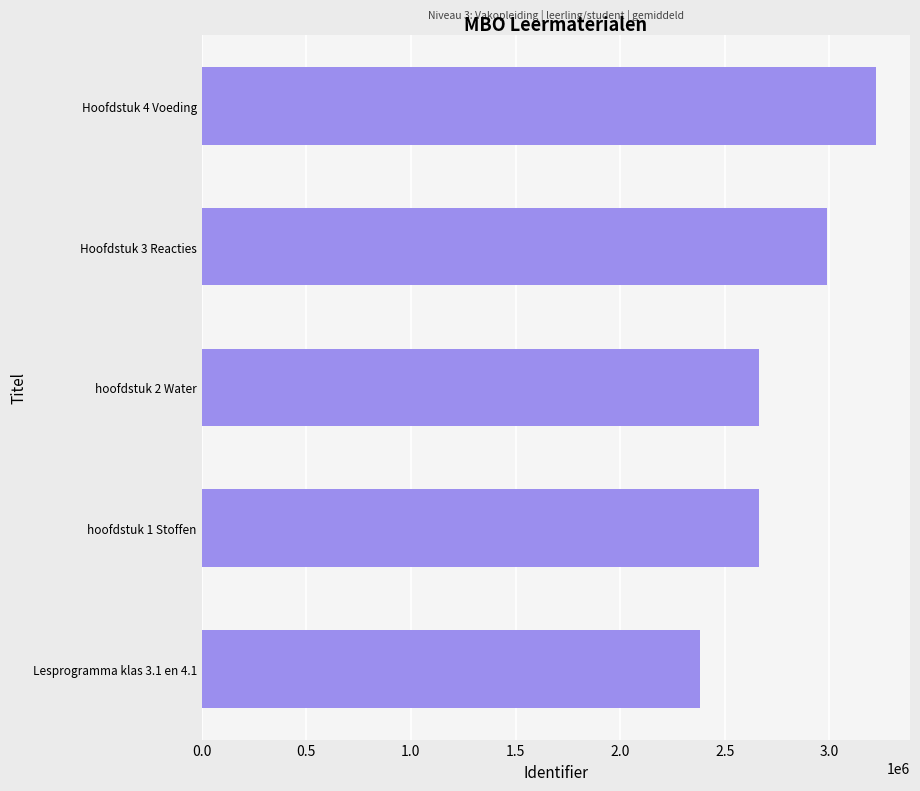

Approximately how many times larger is the value at Lesprogramma klas 3.1 en 4.1 compared to hoofdstuk 2 Water?

0.9